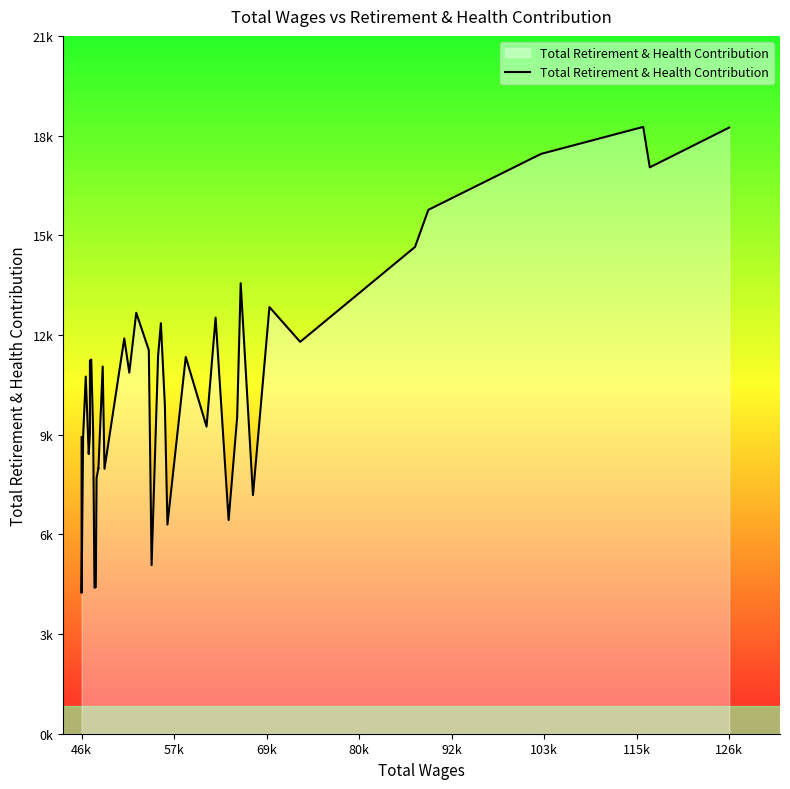

What is the value of the 20th point from the left?

12091